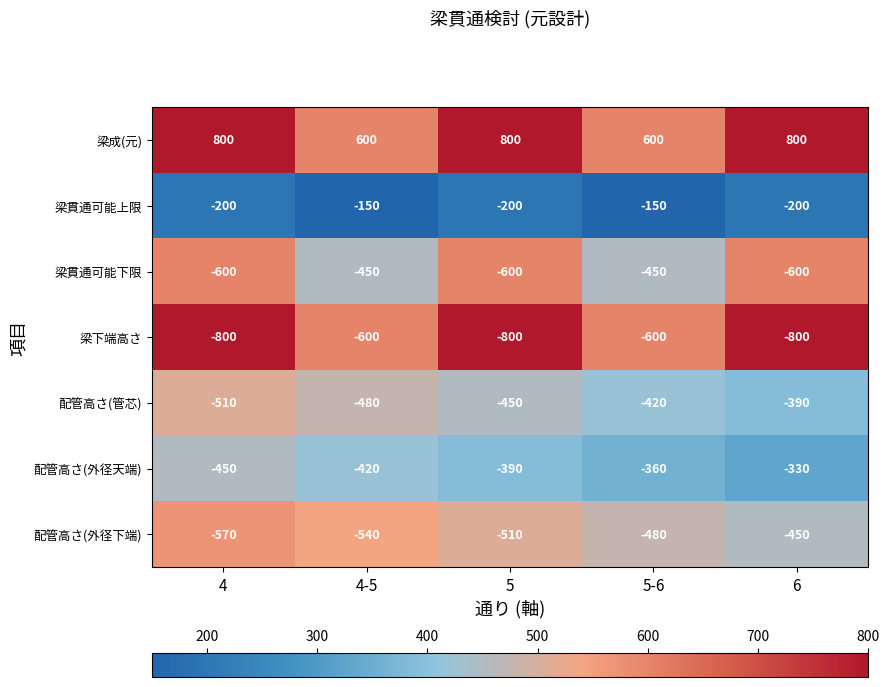

Which series has the largest total across all categories?

梁成(元)